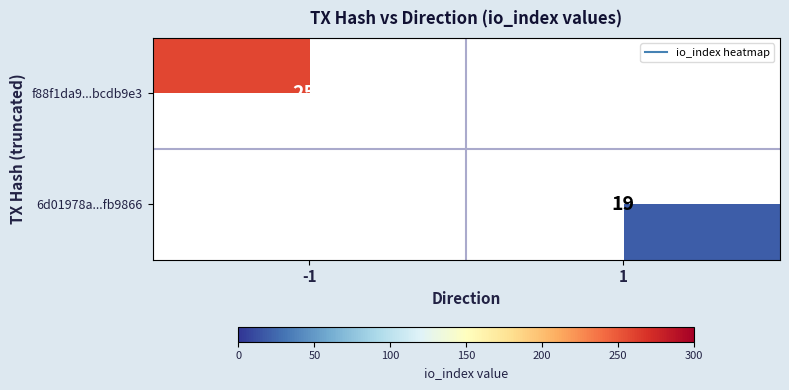

At how many categories does at least one series exceed 74?

1